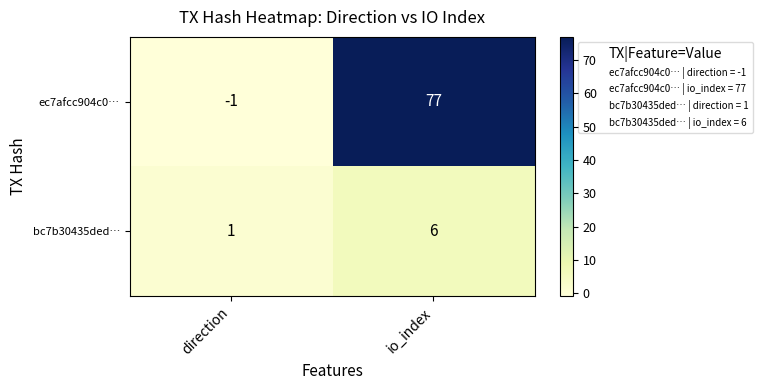

Reading left to right, what are all the values shown in this chart?

ec7afcc904c0…: direction=-1	io_index=77
bc7b30435ded…: direction=1	io_index=6